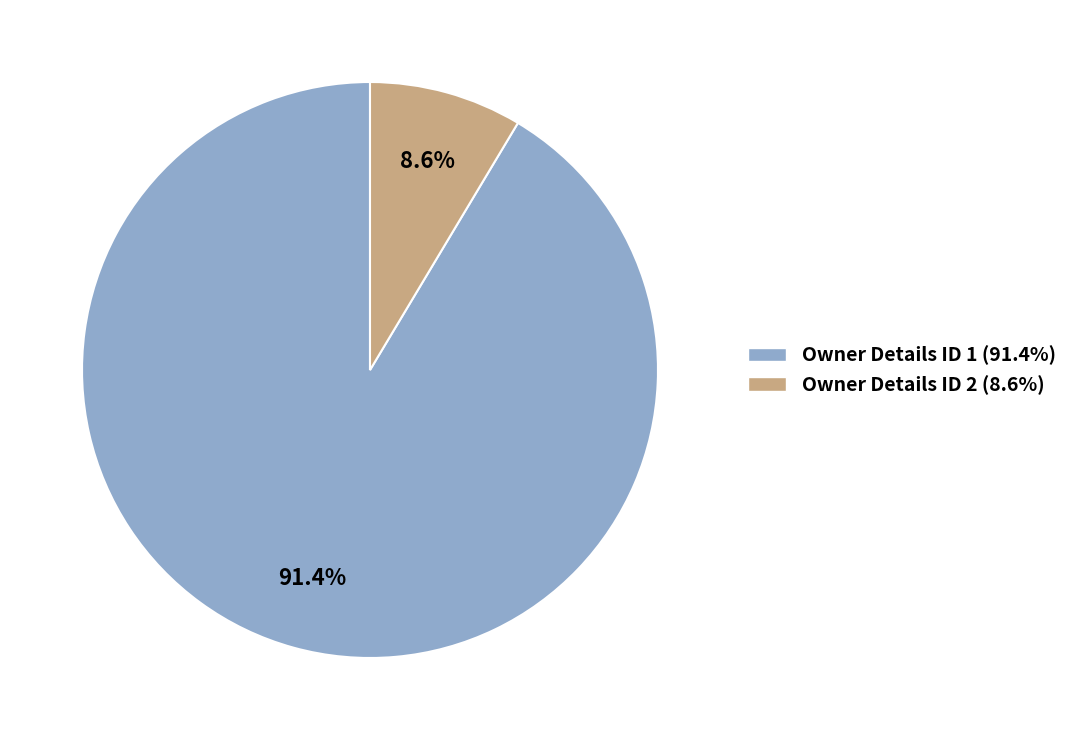

How many segments does this pie chart have?

2